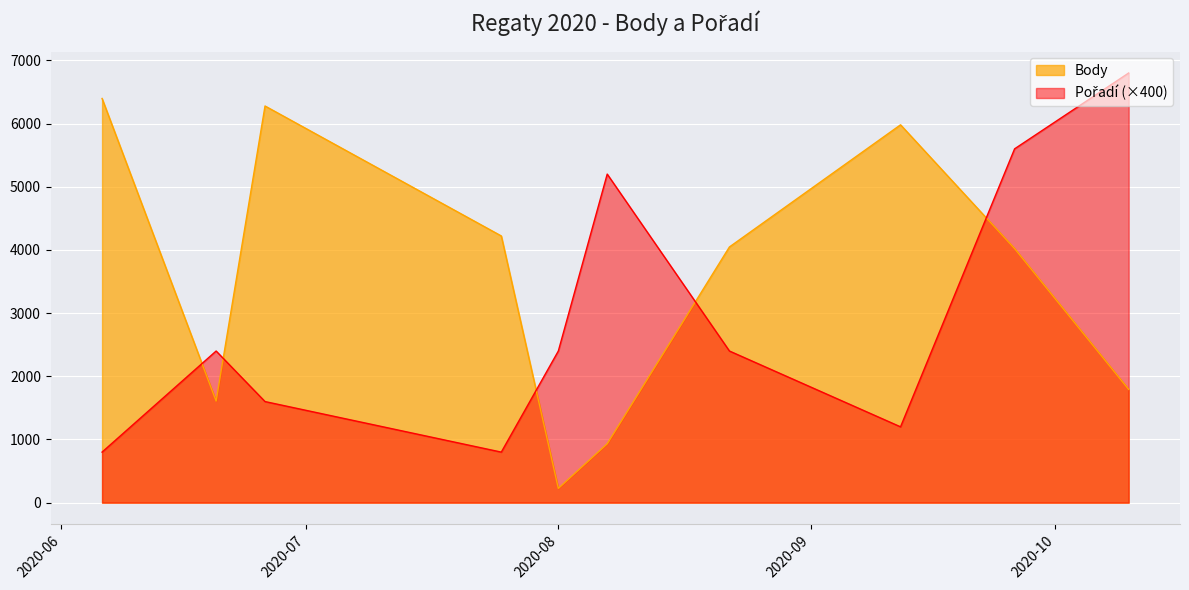

Rank the series by their maximum value, from lowest to highest.

Body, Pořadí